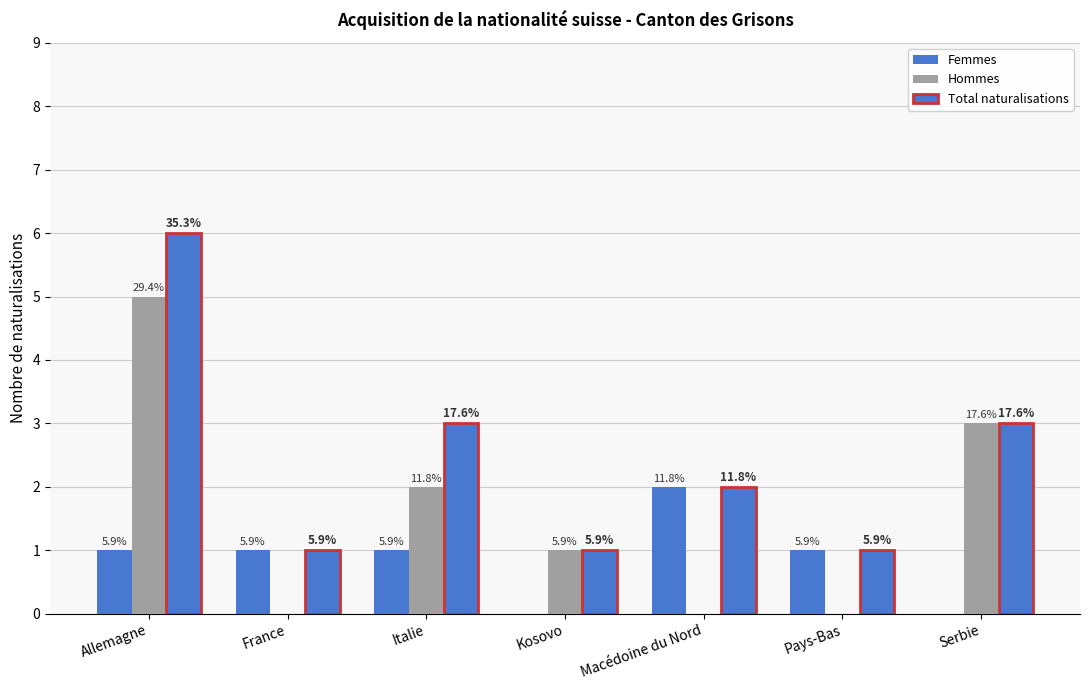

Between Kosovo and France, which is larger?

France